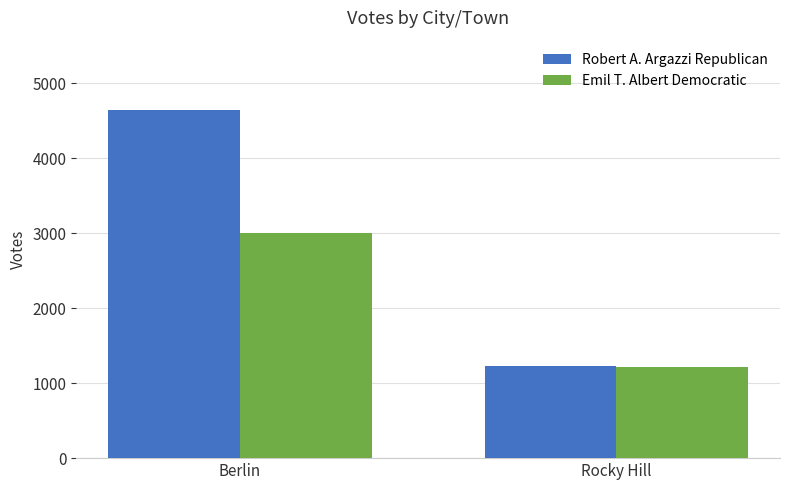

What is the label of the 1st bar from the right?

Rocky Hill